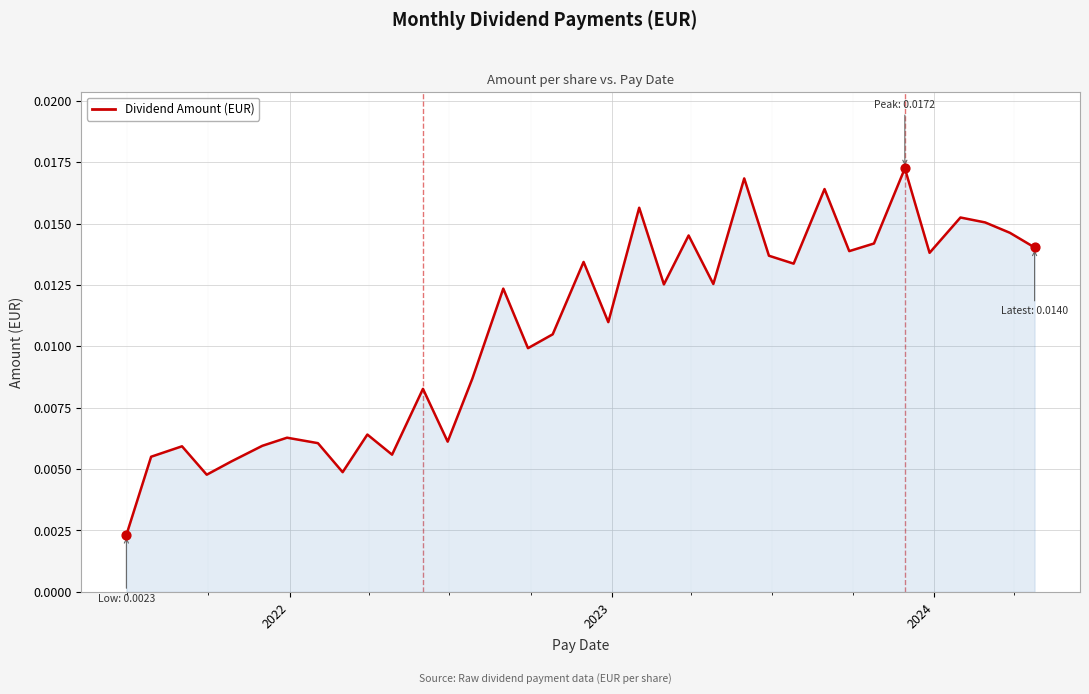

Does the chart have visible grid lines?

Yes